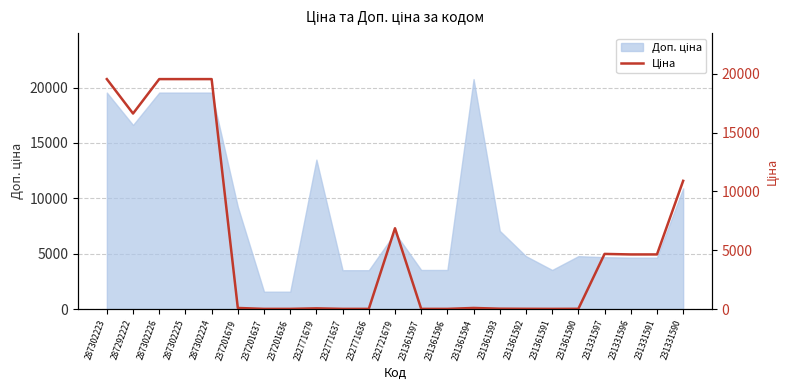

What is the approximate value at 231331590?

10896.3